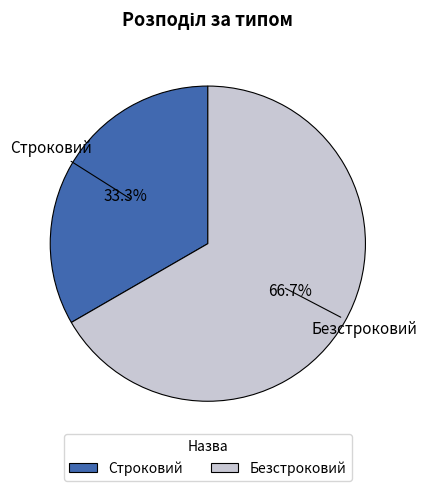

How much of the chart is everything except Безстроковий?

33.3%